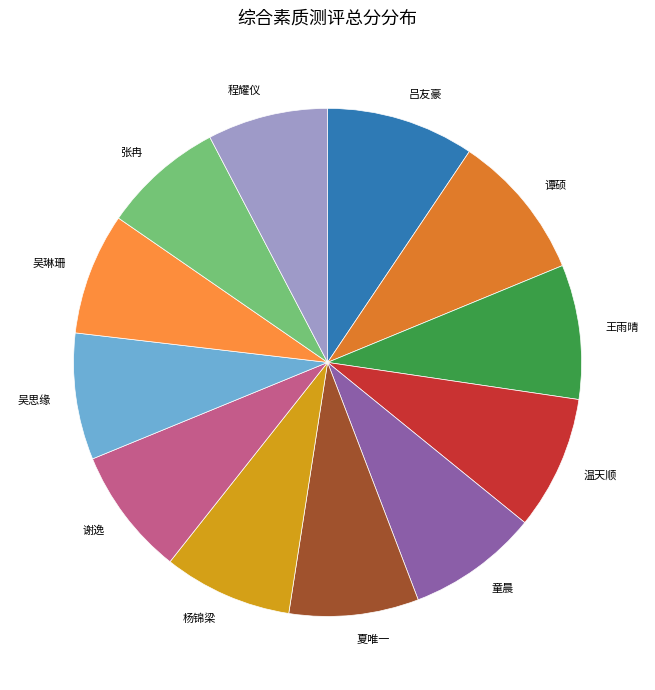

True or false: 杨锦梁 accounts for 15% of the total.

False